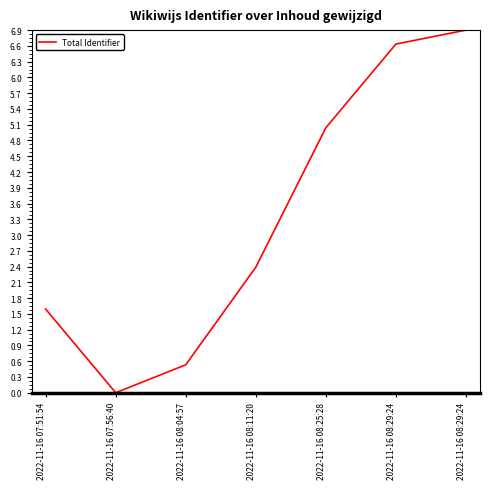

At which category does the data reach its first local valley?

2022-11-16 07:56:40